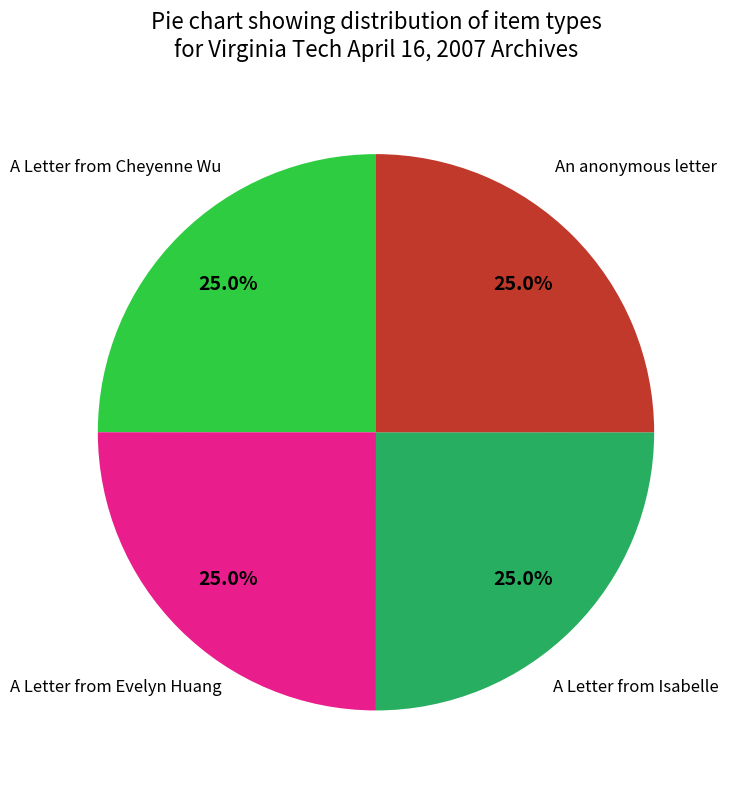

Is there a majority slice in this chart?

No